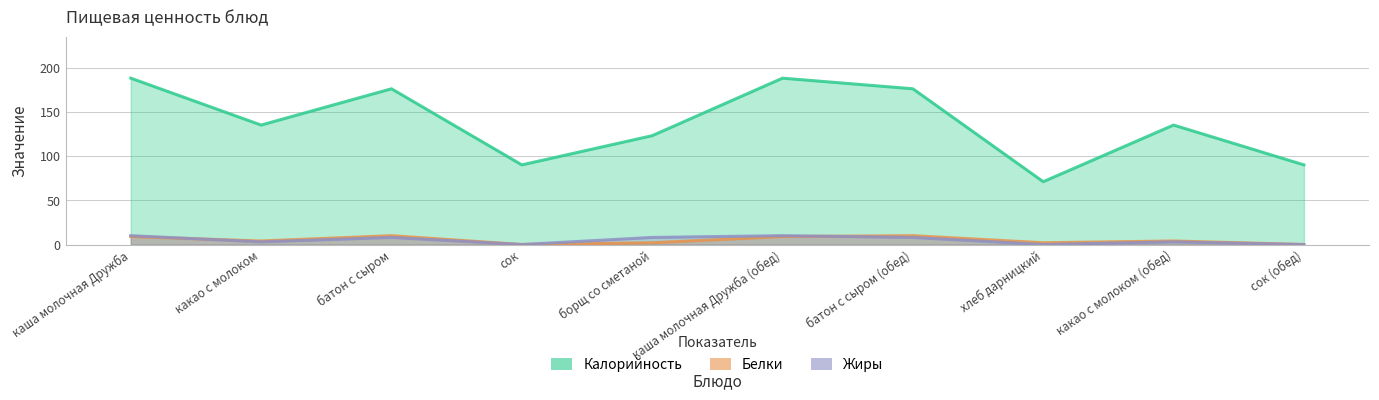

What position from the left is какао с молоком (обед)?

9